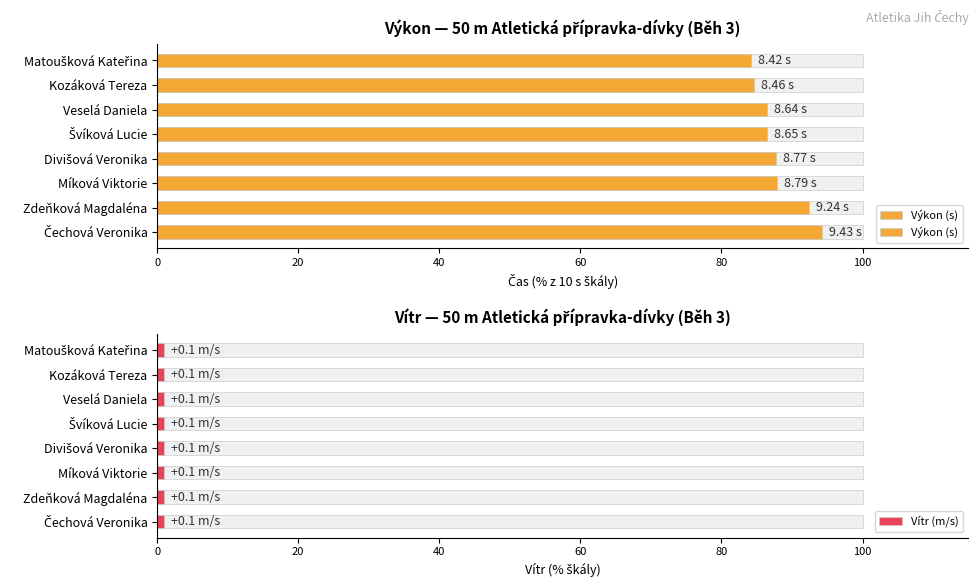

What is the difference between the maximum and minimum values?

10.1